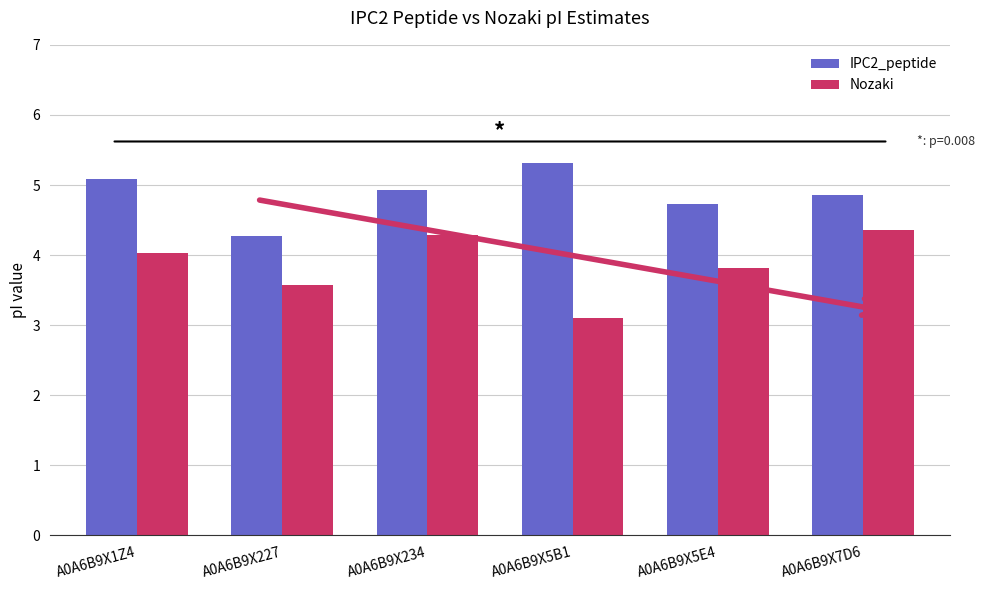

True or false: Nozaki has a value of 3.6 at A0A6B9X227.

True